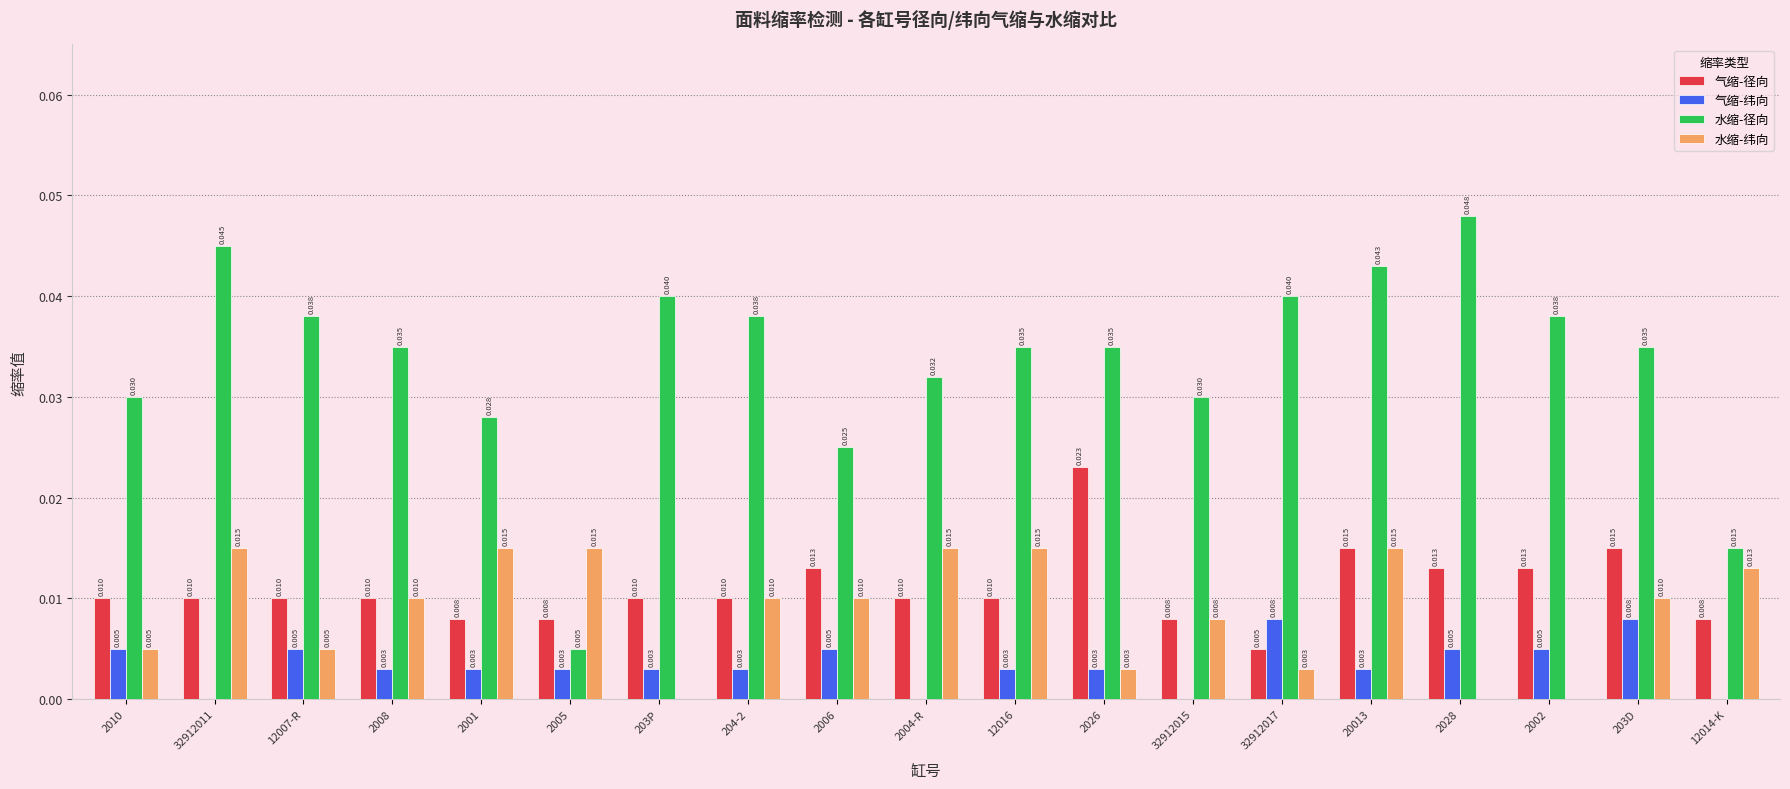

Which series has the largest total across all categories?

水缩-径向